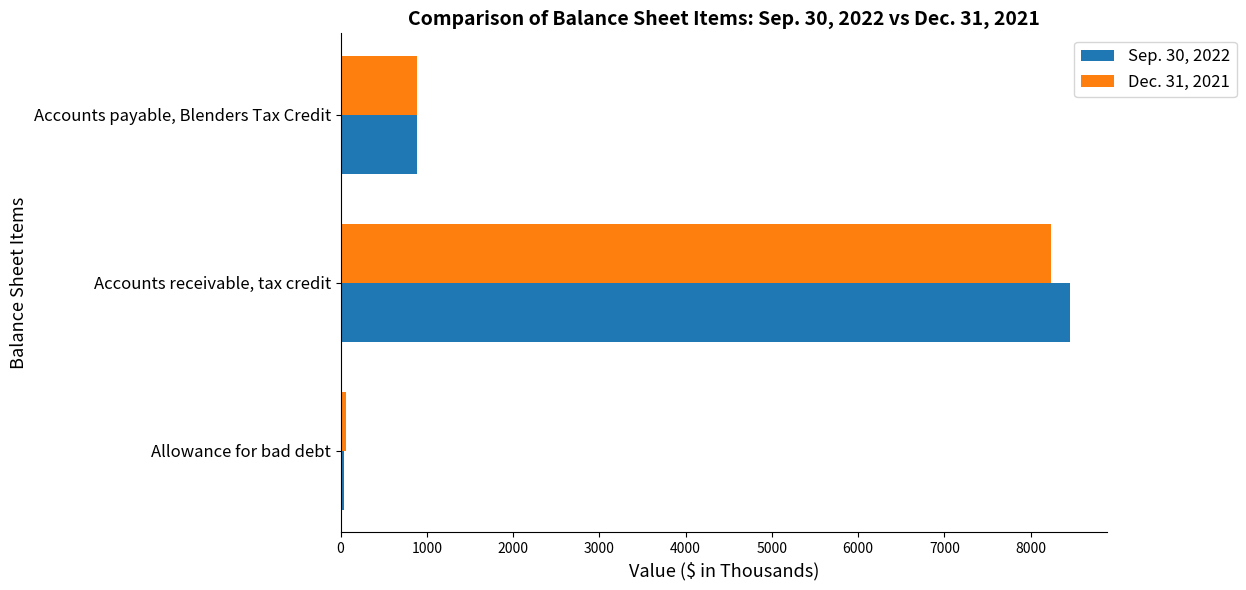

At how many categories does at least one series exceed 4457?

1